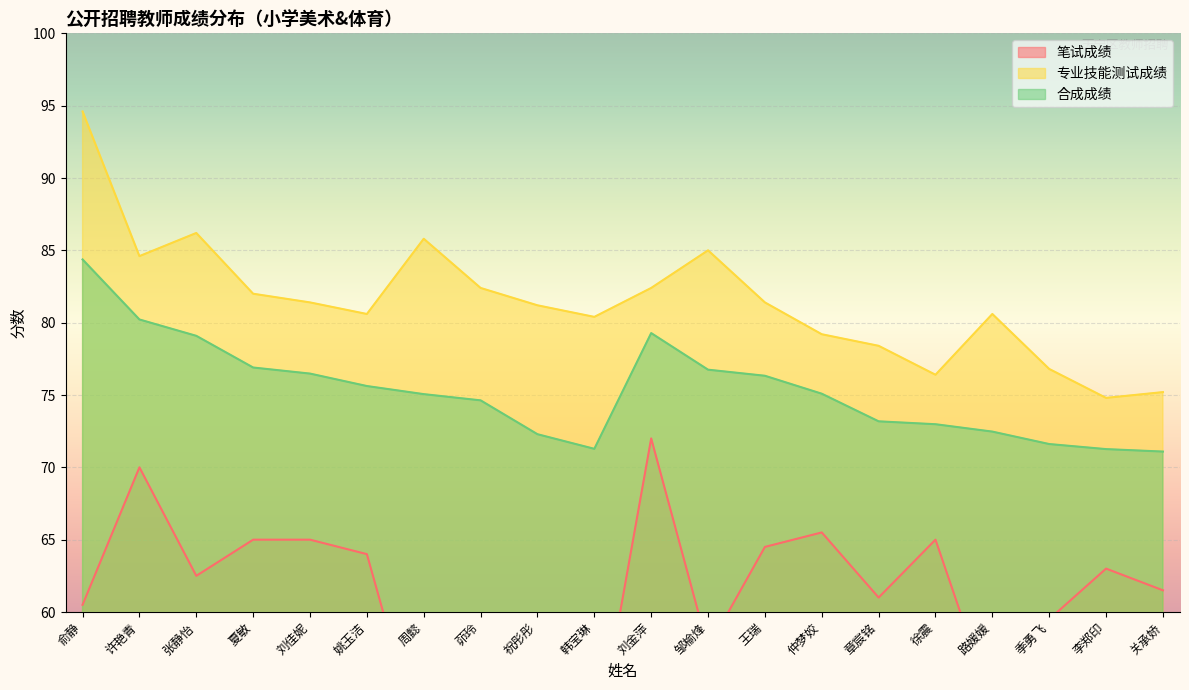

Reading right to left, what are all the values shown in this chart?

笔试成绩: 61.5	63.0	59.5	53.5	65.0	61.0	65.5	64.5	57.5	72.0	50.0	51.5	56.5	50.0	64.0	65.0	65.0	62.5	70.0	60.5
专业技能测试成绩: 75.2	74.8	76.8	80.6	76.4	78.4	79.2	81.4	85.0	82.4	80.4	81.2	82.4	85.8	80.6	81.4	82.0	86.2	84.6	94.6
合成成绩: 71.1	71.3	71.6	72.5	73.0	73.2	75.1	76.3	76.8	79.3	71.3	72.3	74.6	75.1	75.6	76.5	76.9	79.1	80.2	84.4